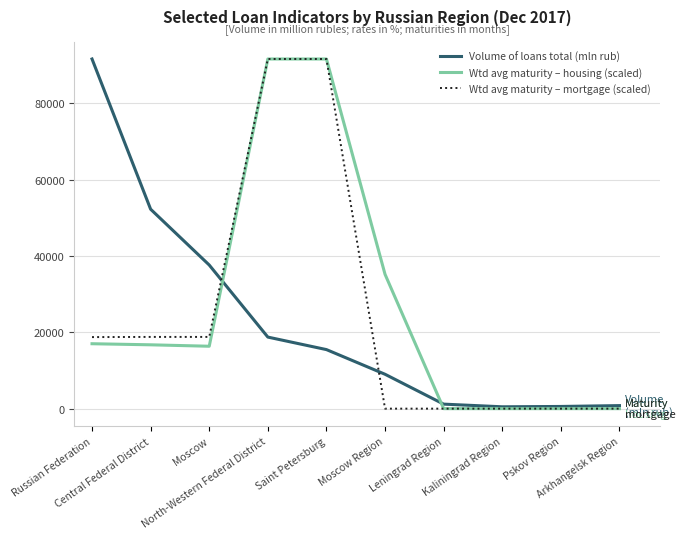

How many lines are shown in the chart?

3